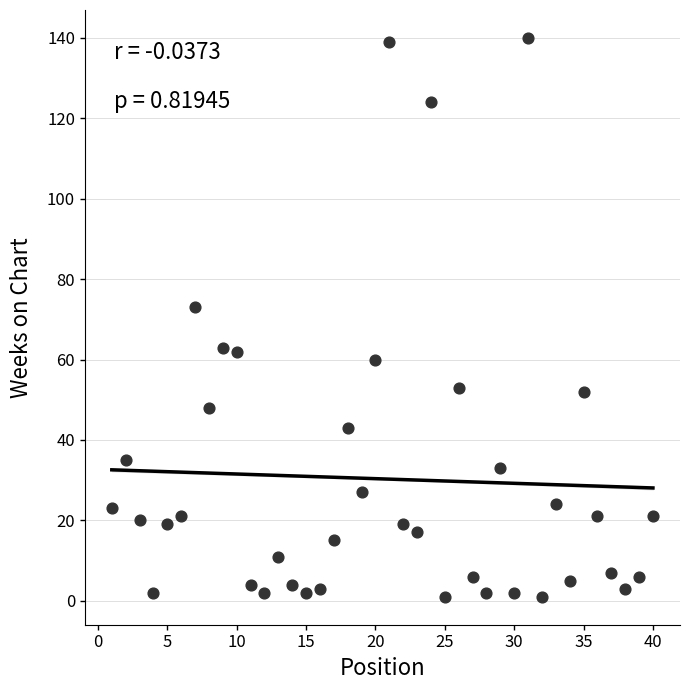

What is the range of Y values (max minus min)?

139